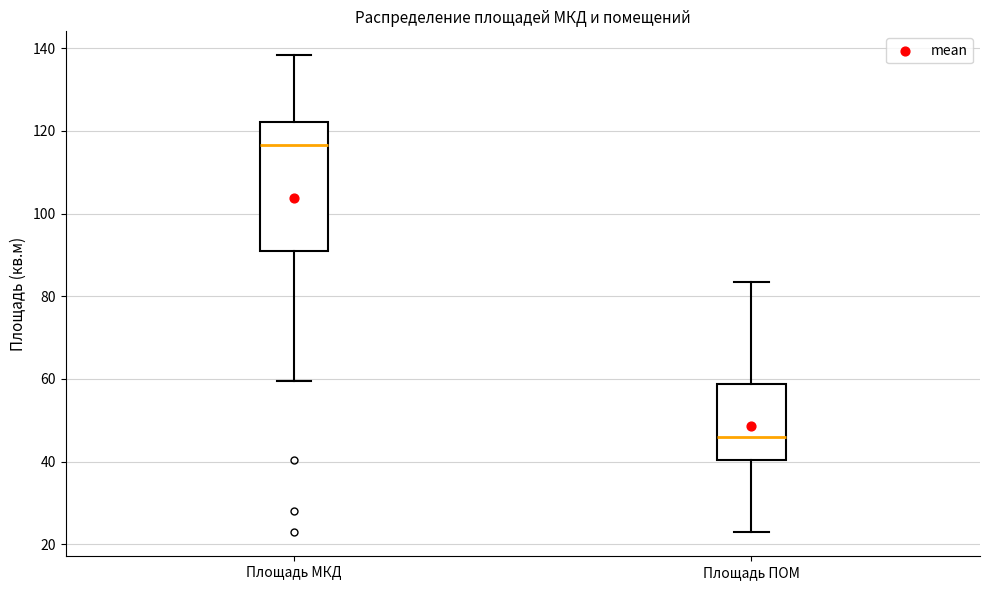

Where is the upper edge of the box for Площадь МКД on the y-axis? The values are not printed on the chart, so give them approximately, as read against the axis.

122